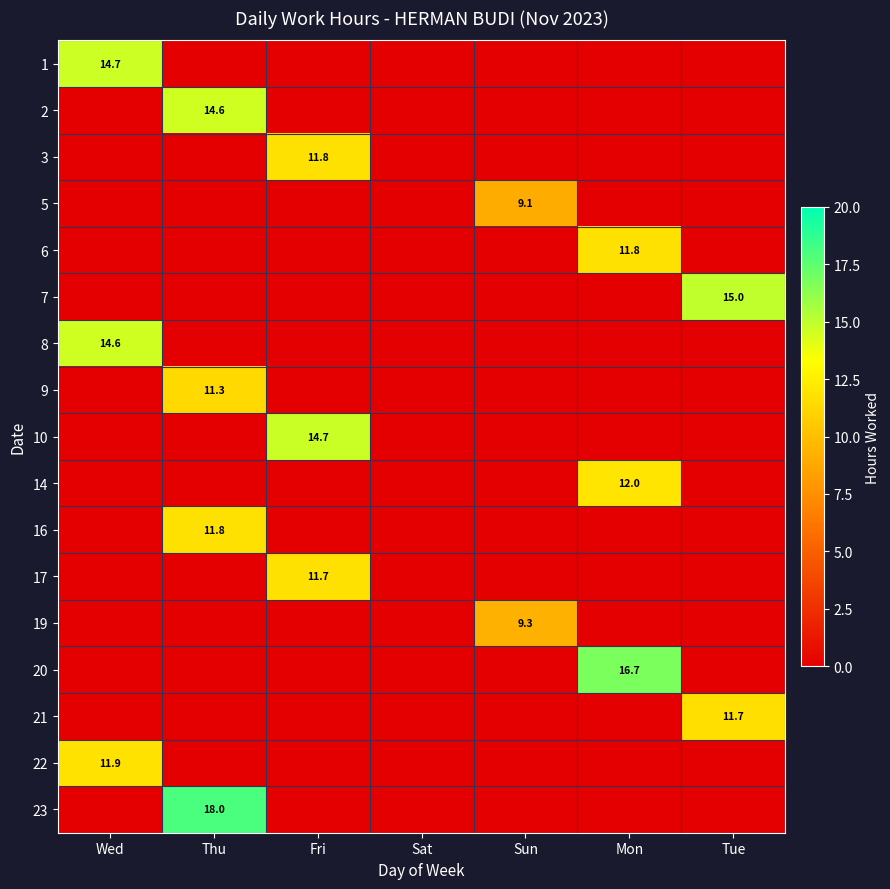

Between Mon and Tue, which is larger?

Mon